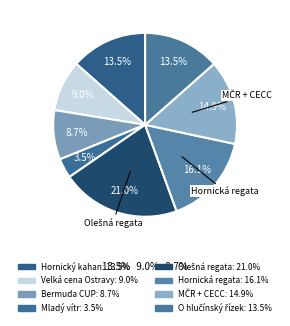

How many slices are in this pie chart?

8